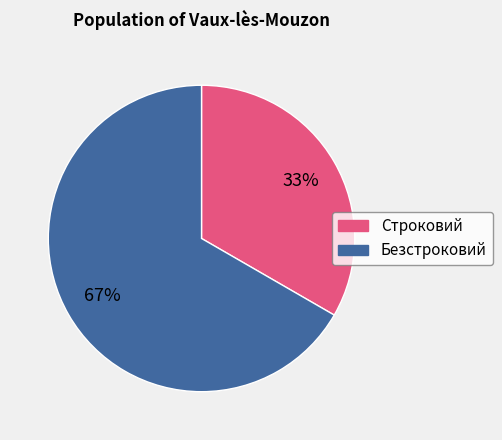

Rank the categories by value from highest to lowest.

Безстроковий, Строковий